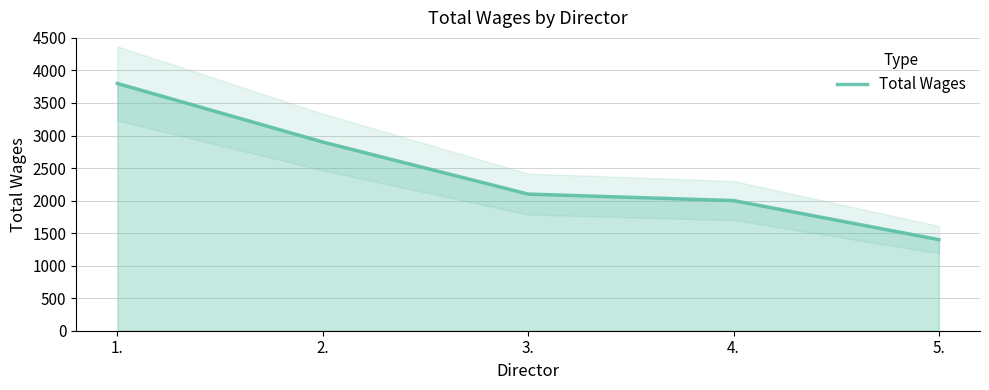

How many lines are shown in the chart?

1